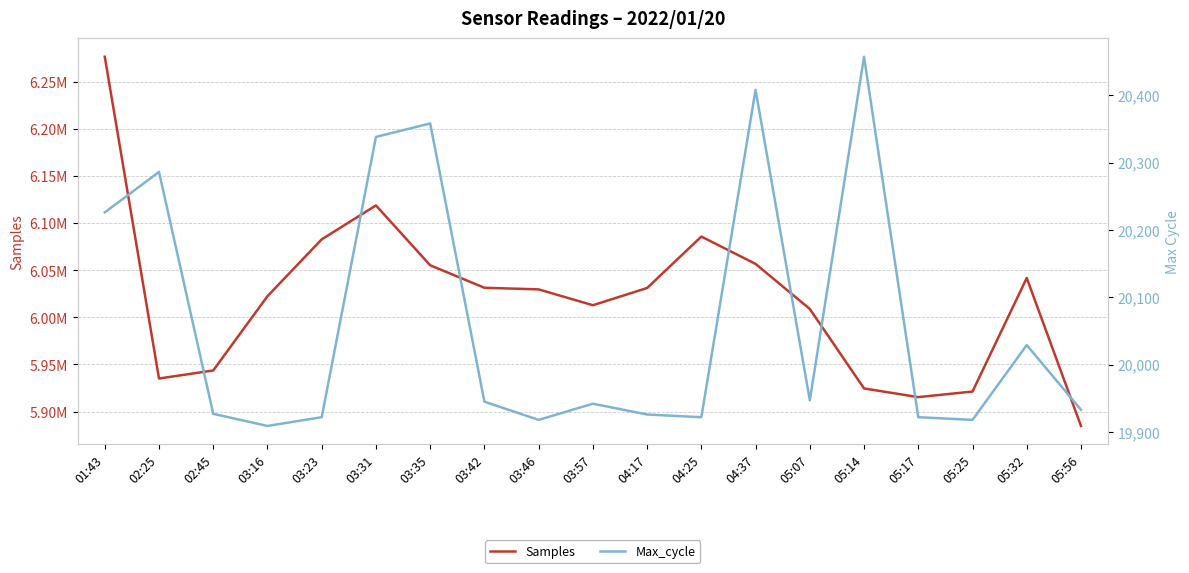

True or false: Max_cycle has a value of 27450 at 03:35.

False